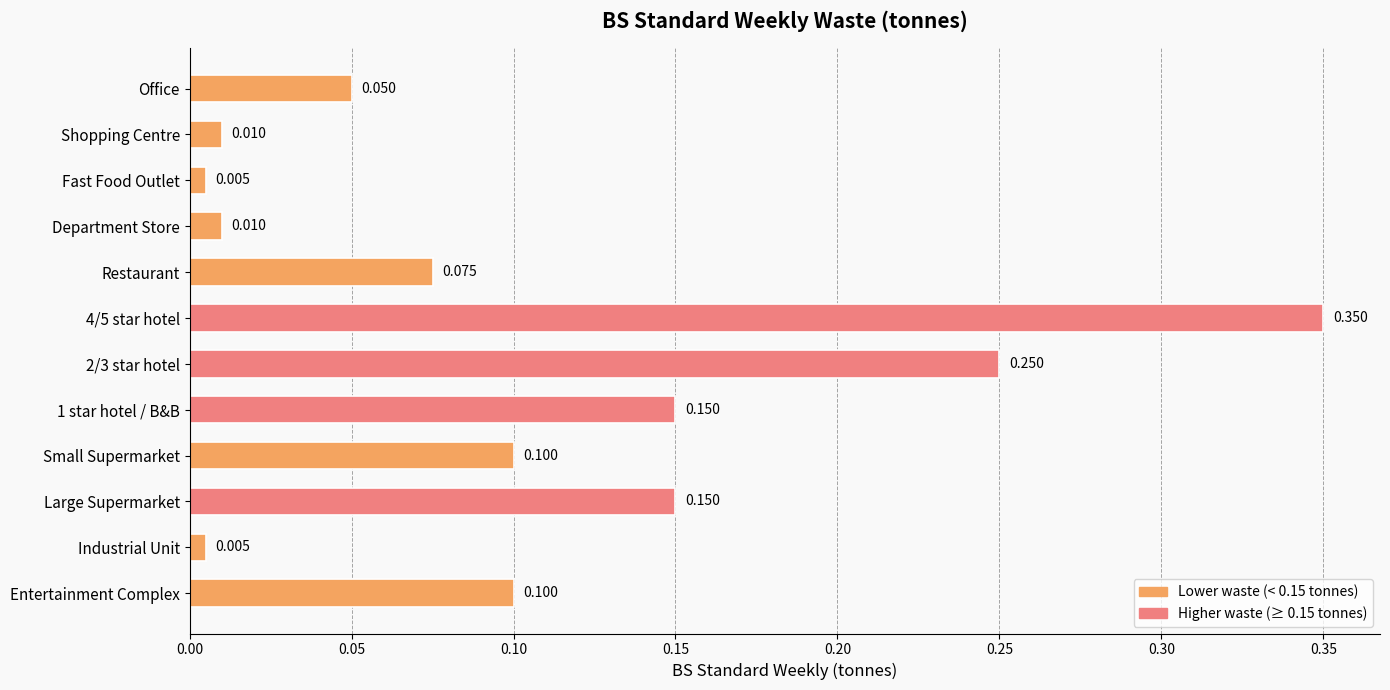

What is the label of the 11th bar from the top?

Industrial Unit